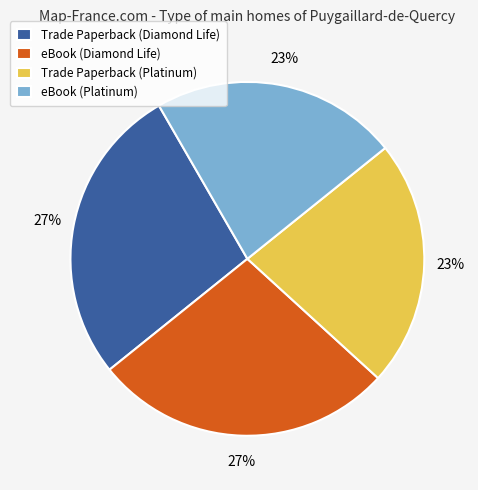

Is there any slice that represents more than half of the pie?

No